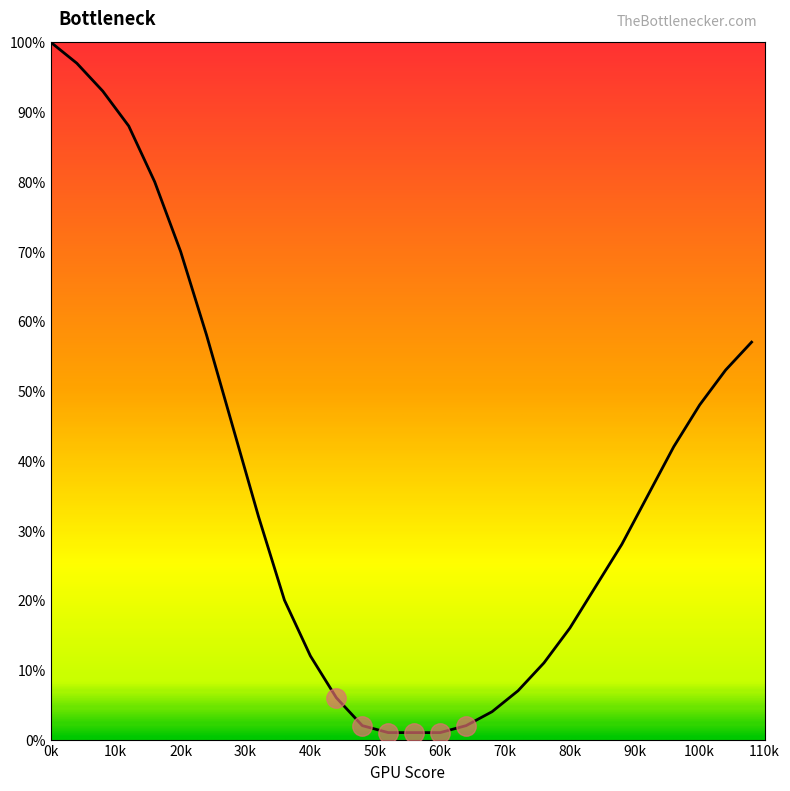

What is the sum of all values?

1031